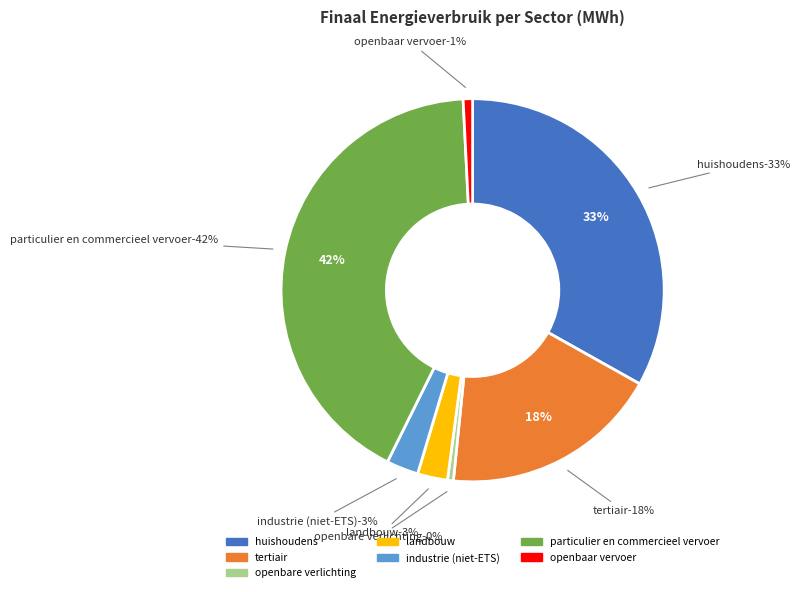

What is the smallest slice in the pie chart?

openbare verlichting